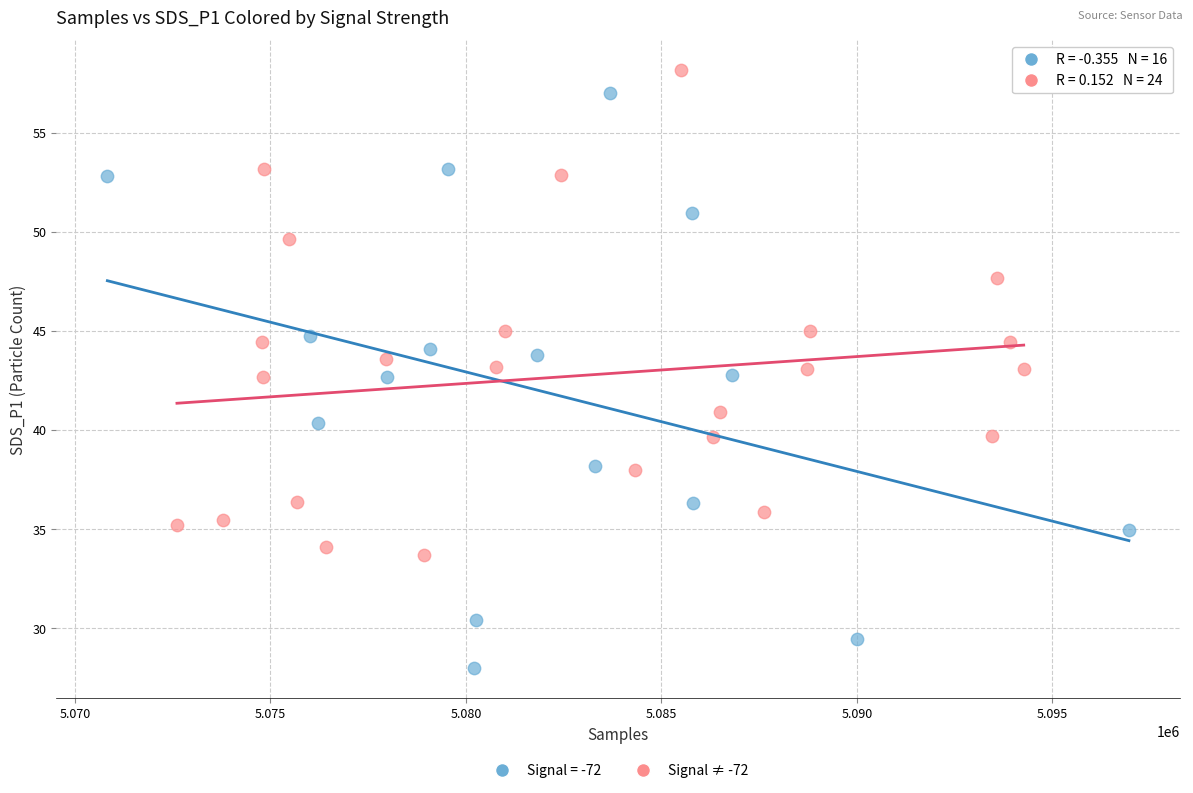

Which series contains the lowest Y value?

Signal = -72